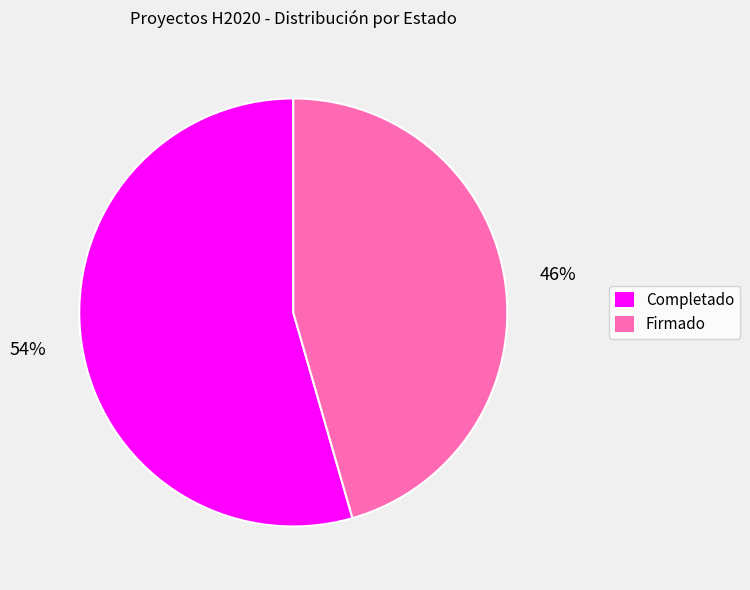

To the nearest percent, what is the average slice percentage?

50%